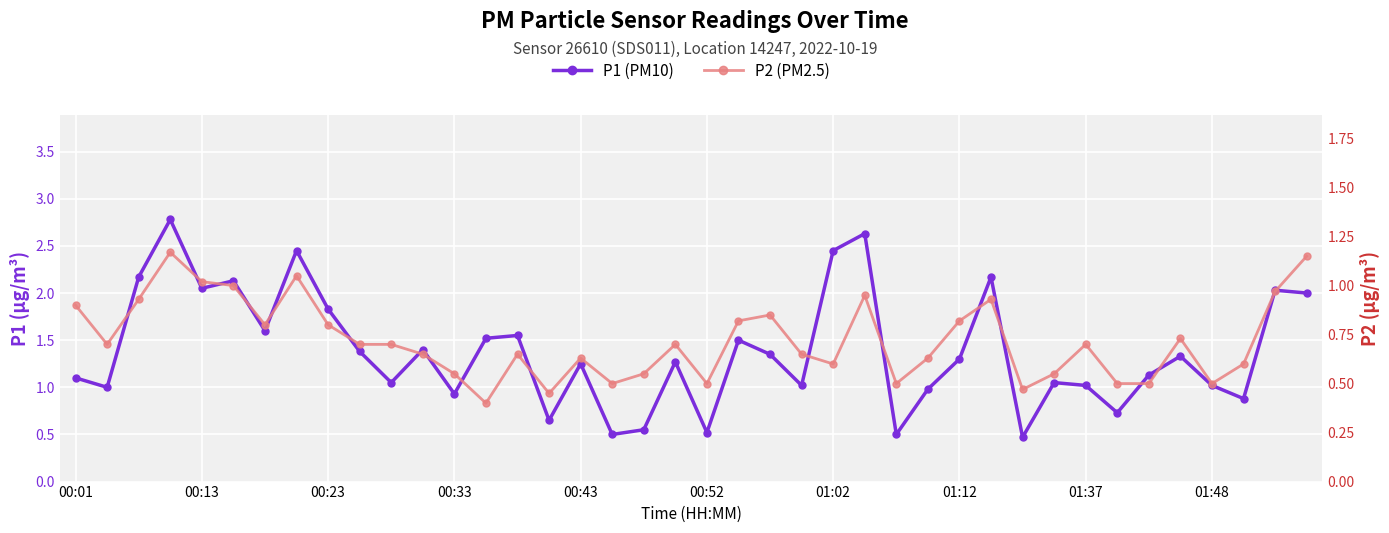

Rank the series by their average value, from highest to lowest.

P1 (PM10), P2 (PM2.5)